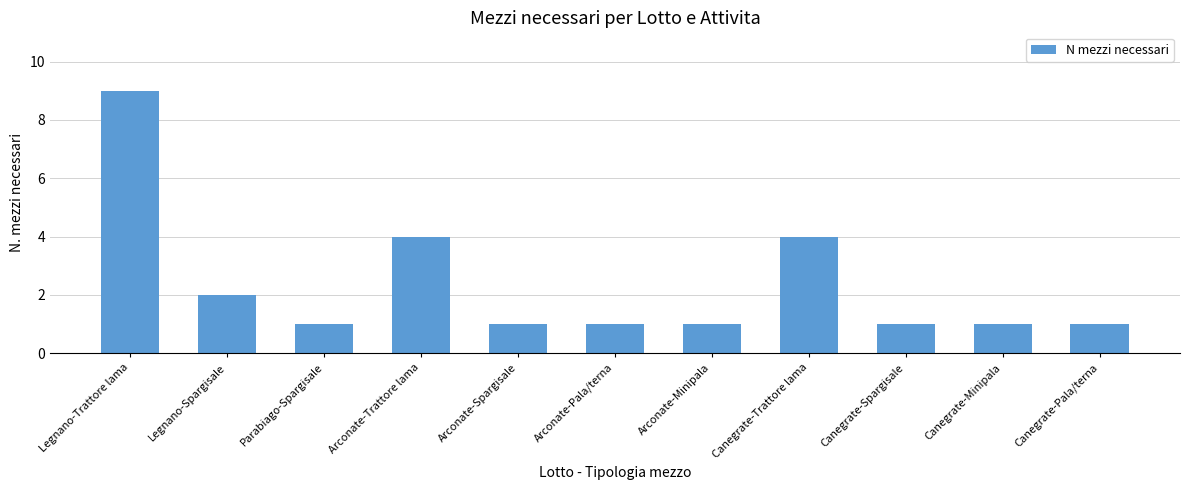

What is the label of the 11th bar from the left?

Canegrate-Pala/terna